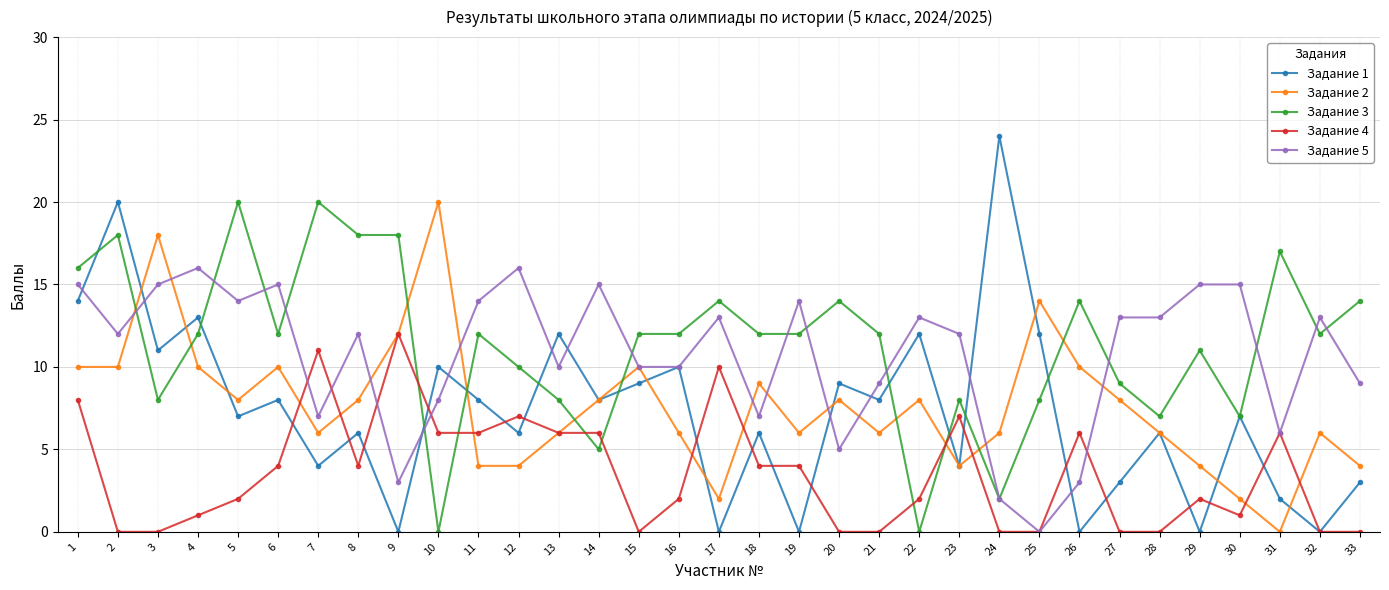

Where is Задание 5 nearest to the value 8?

10